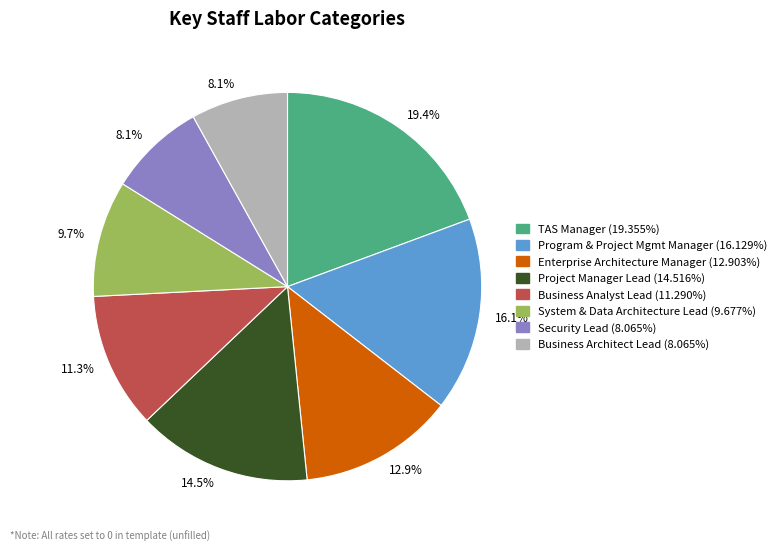

Is there a majority slice in this chart?

No